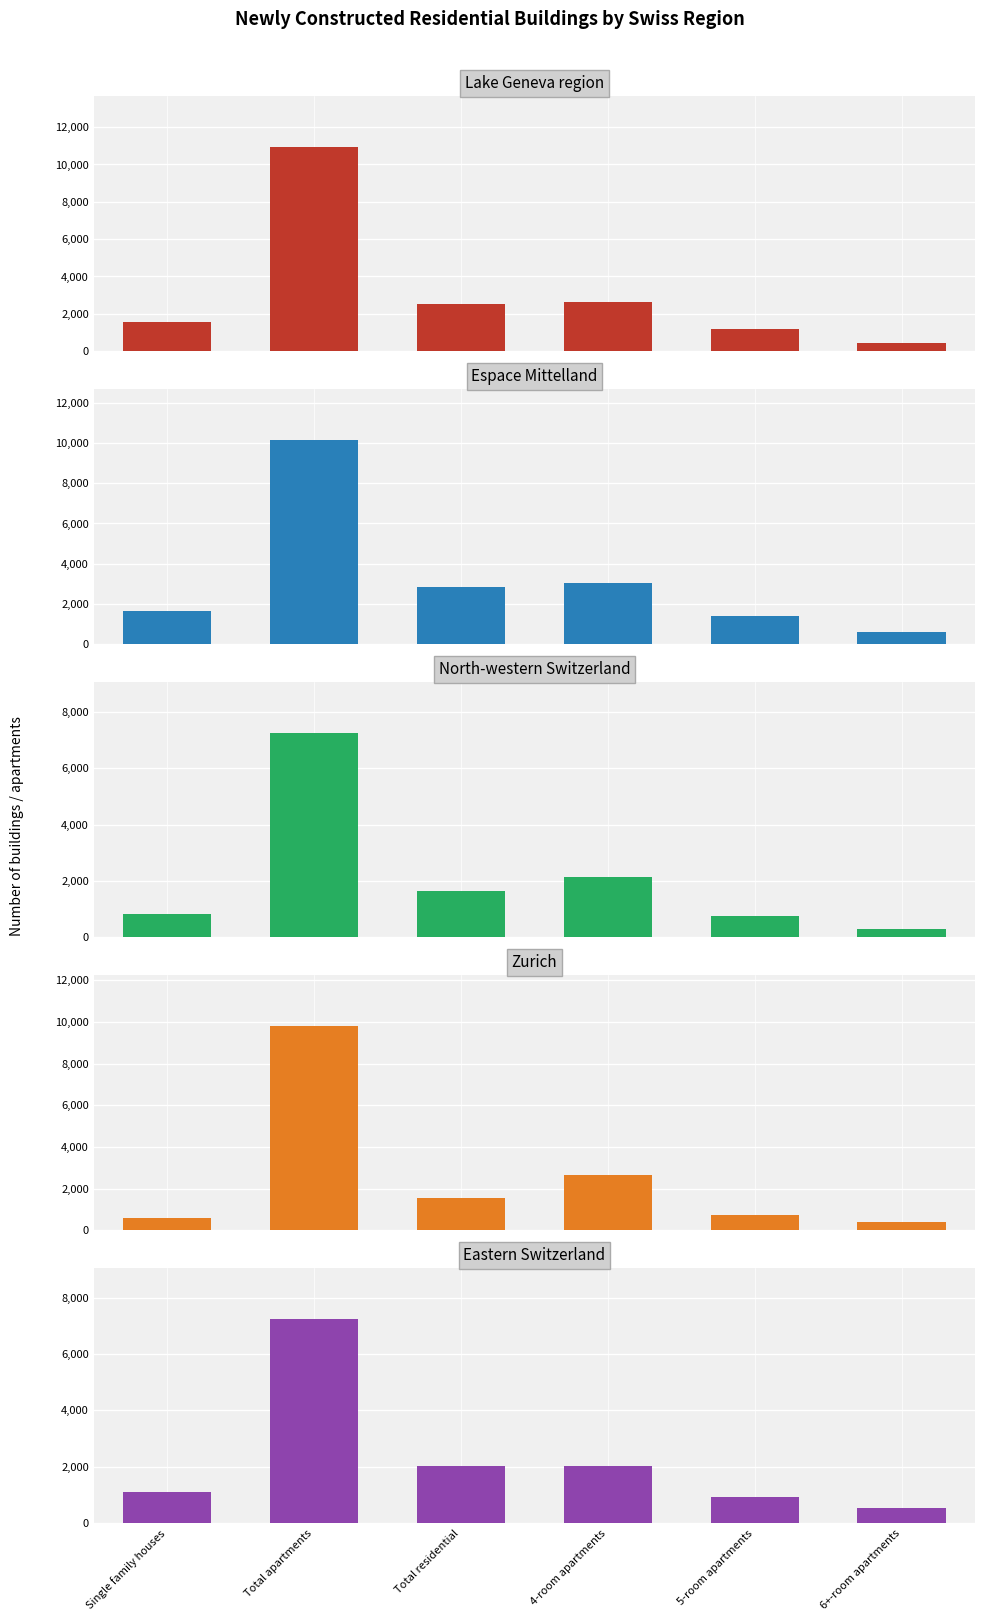

What is the maximum value shown in the chart?

10921